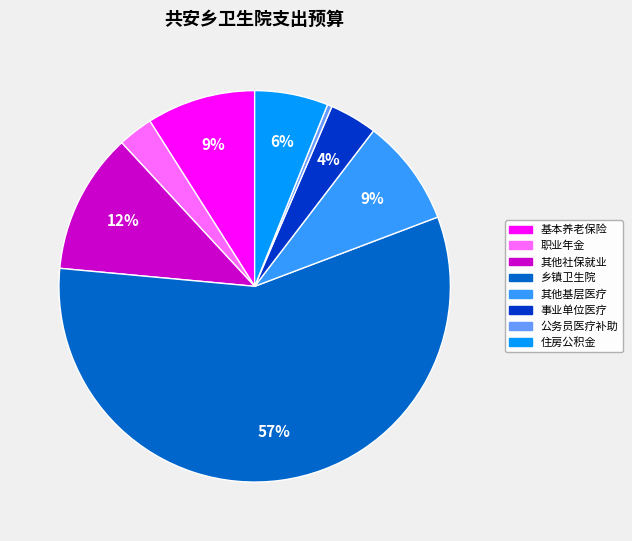

To the nearest percent, what is the average slice percentage?

12%